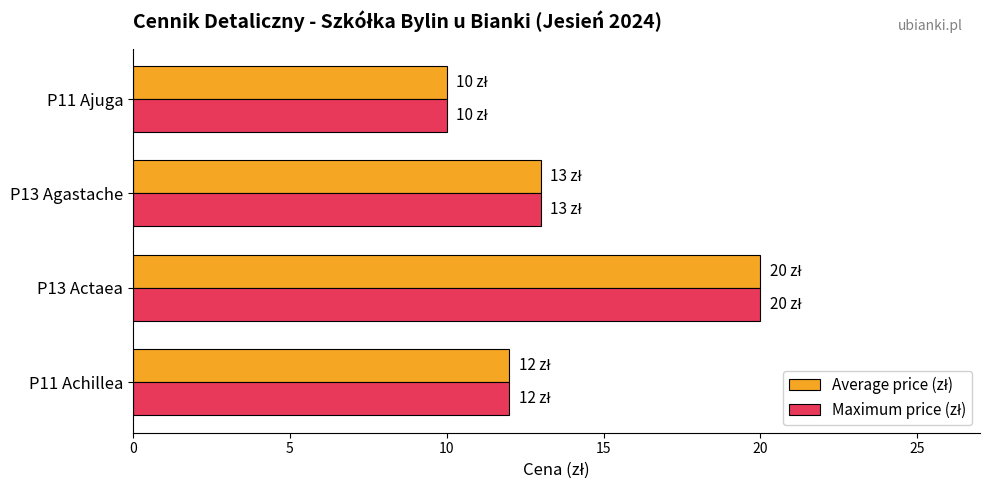

What is the total value across all series at P11 Ajuga?

20